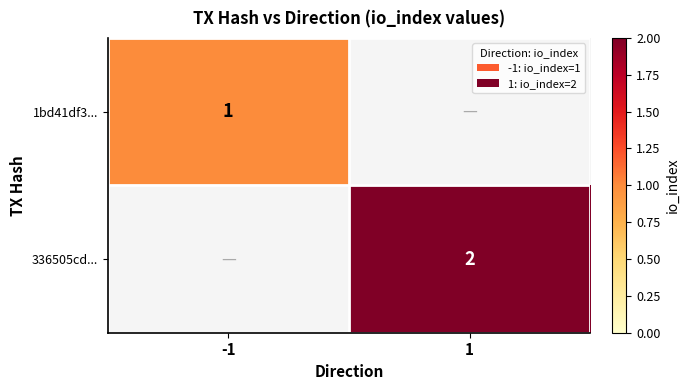

What is the greatest value displayed?

2